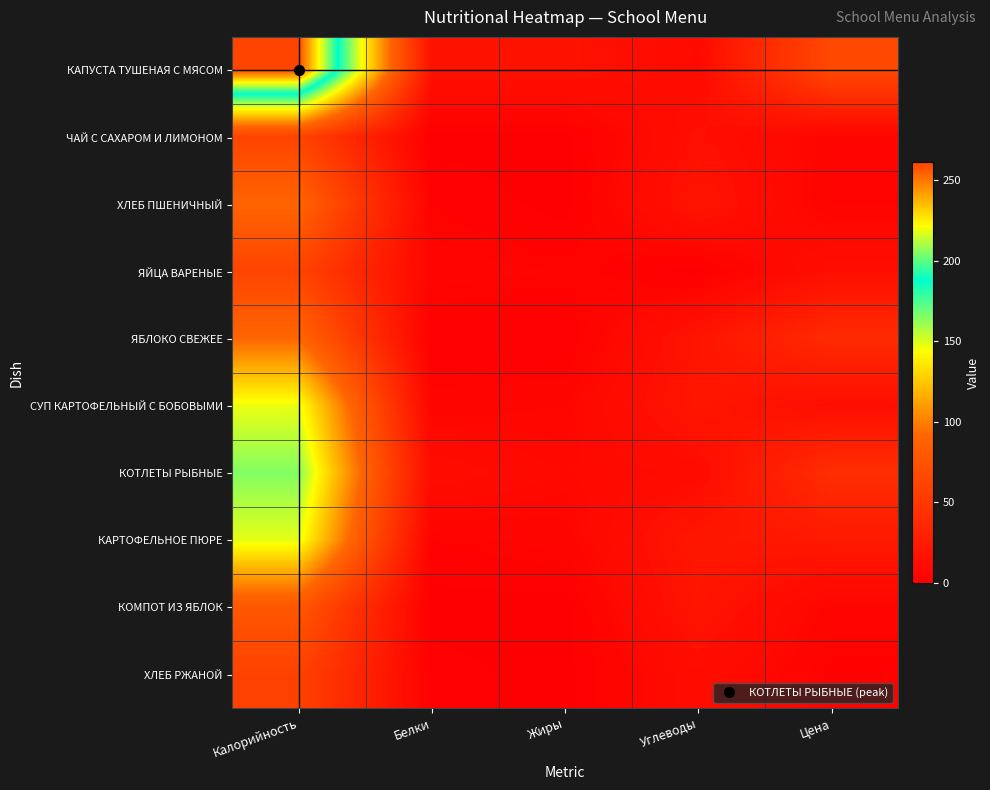

Reading right to left, transcribe all the data shown in this chart.

КАПУСТА ТУШЕНАЯ С МЯСОМ: Цена=65.1	Углеводы=10.0	Жиры=17.0	Белки=17.0	Калорийность=261.0
ЧАЙ С САХАРОМ И ЛИМОНОМ: Цена=5.2	Углеводы=15.0	Жиры=0.0	Белки=0.0	Калорийность=61.0
ХЛЕБ ПШЕНИЧНЫЙ: Цена=3.9	Углеводы=19.0	Жиры=0.0	Белки=3.0	Калорийность=90.0
ЯЙЦА ВАРЕНЫЕ: Цена=14.0	Углеводы=0.0	Жиры=4.0	Белки=5.0	Калорийность=61.0
ЯБЛОКО СВЕЖЕЕ: Цена=38.2	Углеводы=19.0	Жиры=1.0	Белки=1.0	Калорийность=91.0
СУП КАРТОФЕЛЬНЫЙ С БОБОВЫМИ: Цена=13.3	Углеводы=20.0	Жиры=6.0	Белки=5.0	Калорийность=147.0
КОТЛЕТЫ РЫБНЫЕ: Цена=41.2	Углеводы=11.0	Жиры=8.0	Белки=12.0	Калорийность=165.0
КАРТОФЕЛЬНОЕ ПЮРЕ: Цена=22.6	Углеводы=21.0	Жиры=5.0	Белки=3.0	Калорийность=148.0
КОМПОТ ИЗ ЯБЛОК: Цена=5.2	Углеводы=19.0	Жиры=0.0	Белки=0.0	Калорийность=78.0
ХЛЕБ РЖАНОЙ: Цена=2.5	Углеводы=12.0	Жиры=0.0	Белки=2.0	Калорийность=59.0